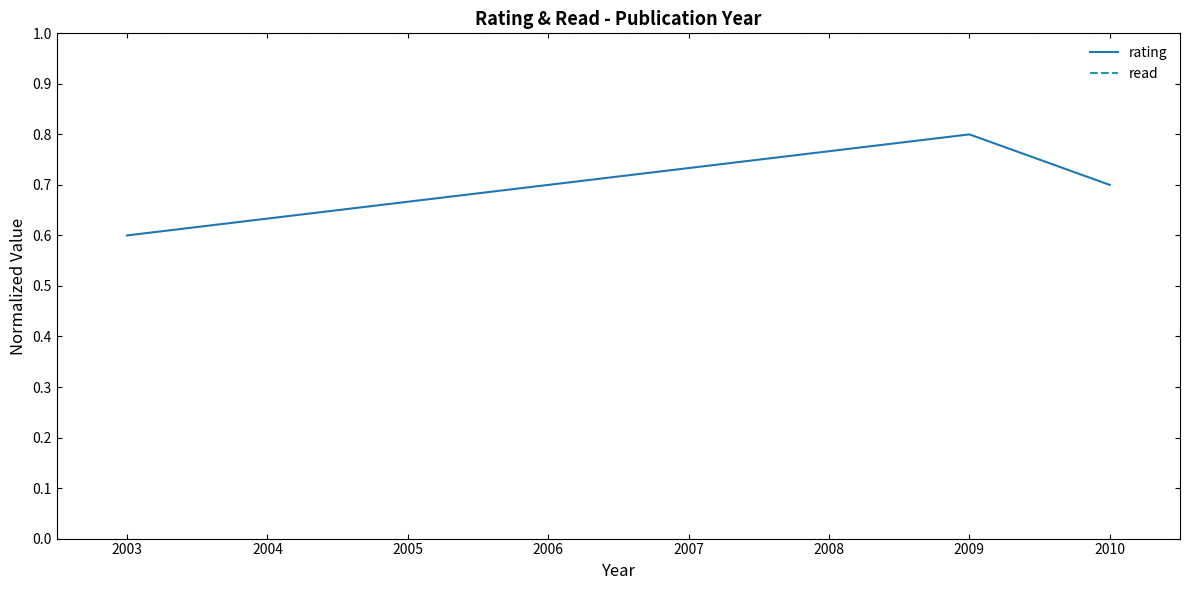

Between 2003 and 2009, which series saw the biggest shift?

rating